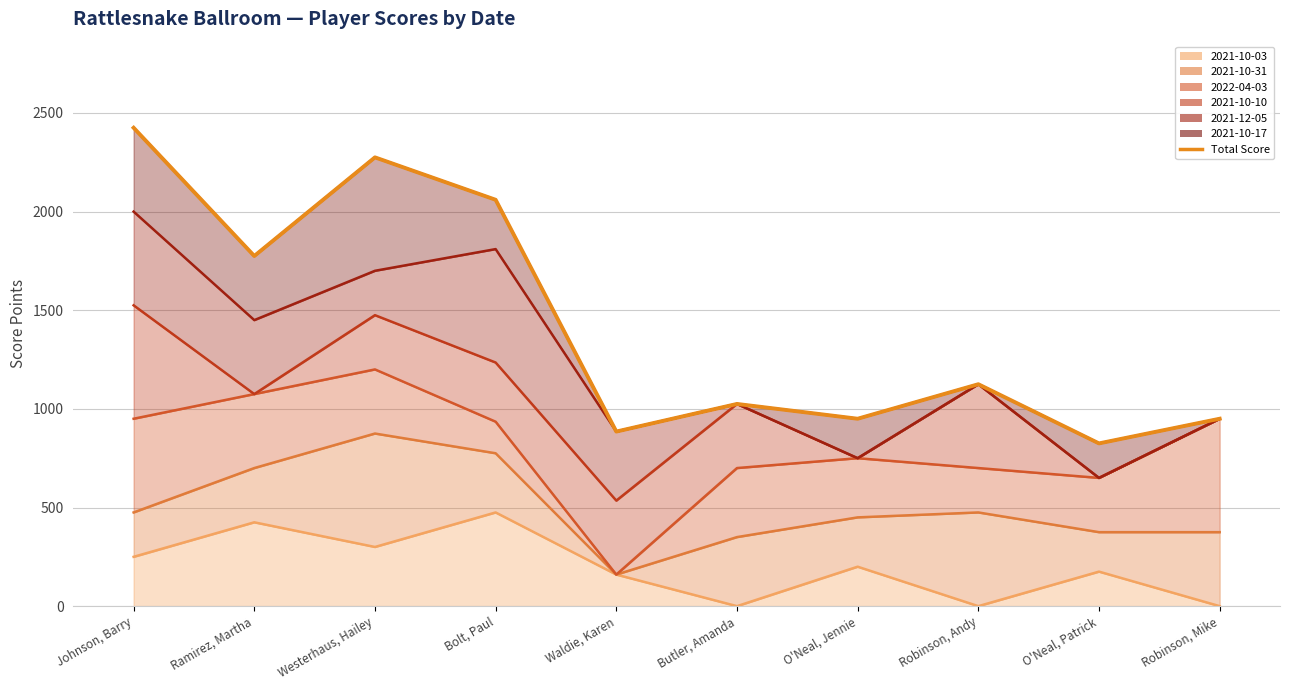

List the labels in order of value, smallest first.

O'Neal, Patrick, Waldie, Karen, O'Neal, Jennie, Robinson, Mike, Butler, Amanda, Robinson, Andy, Ramirez, Martha, Bolt, Paul, Westerhaus, Hailey, Johnson, Barry